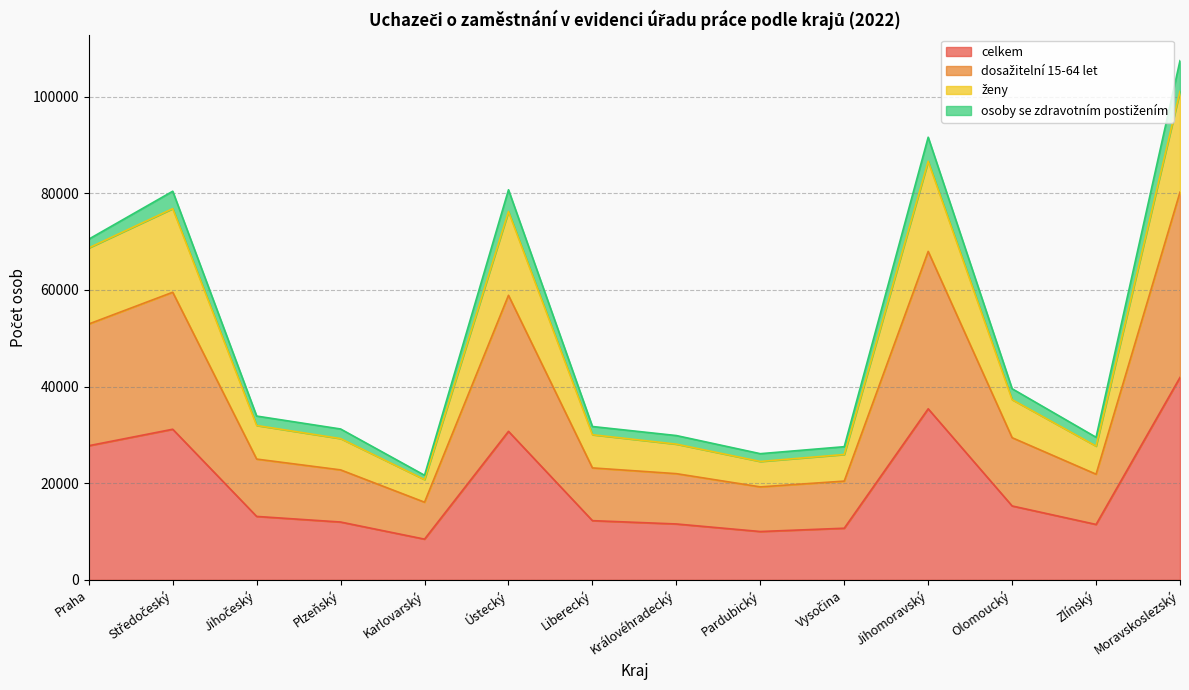

At which category does ženy reach its first local peak?

Středočeský